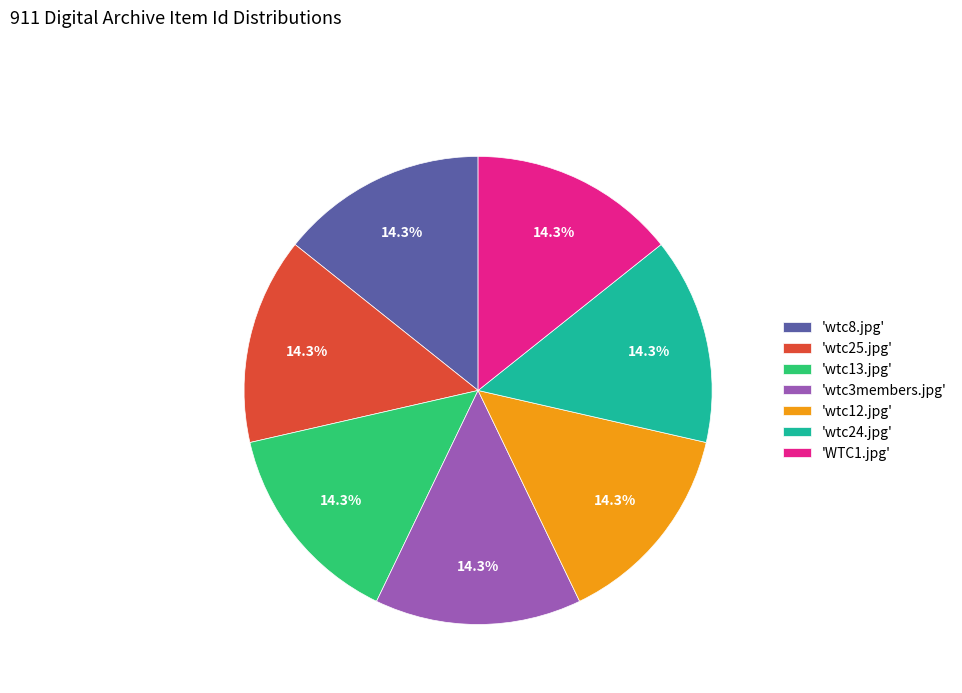

Count the number of slices in the pie.

7